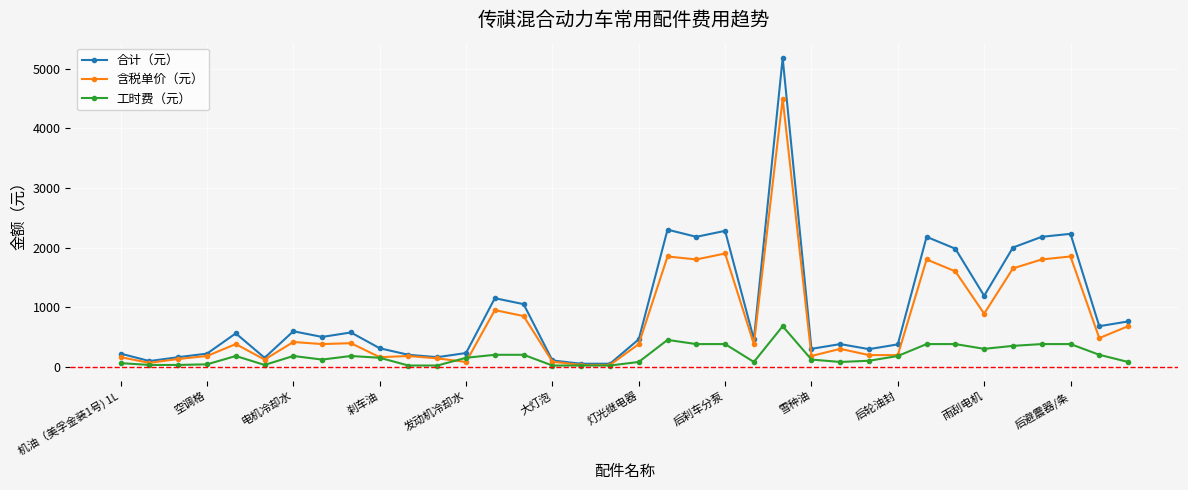

True or false: 含税单价（元） has more than 0 points higher than both neighbors.

True